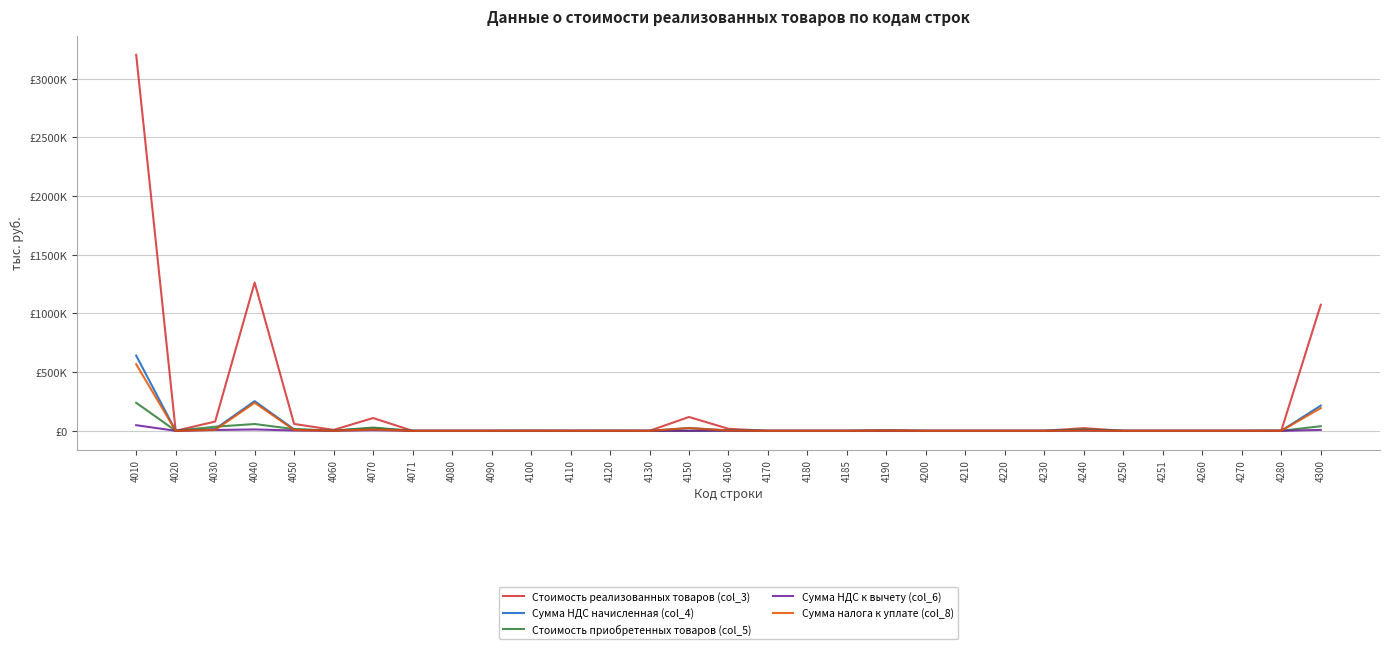

At which category does Сумма налога к уплате (col_8) reach its first local valley?

4020